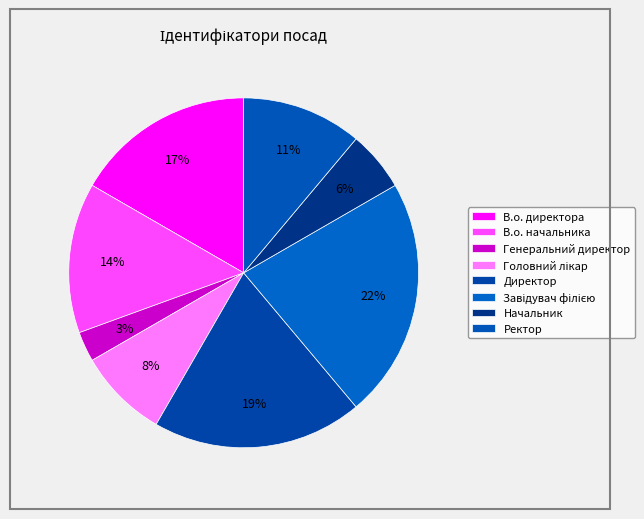

How many segments does this pie chart have?

8